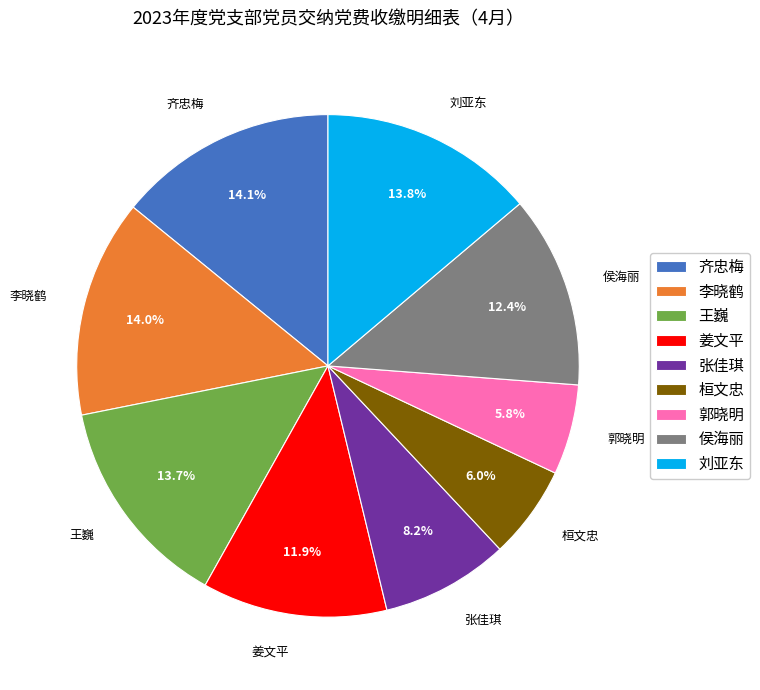

To the nearest percent, what portion does 张佳琪 represent?

8%